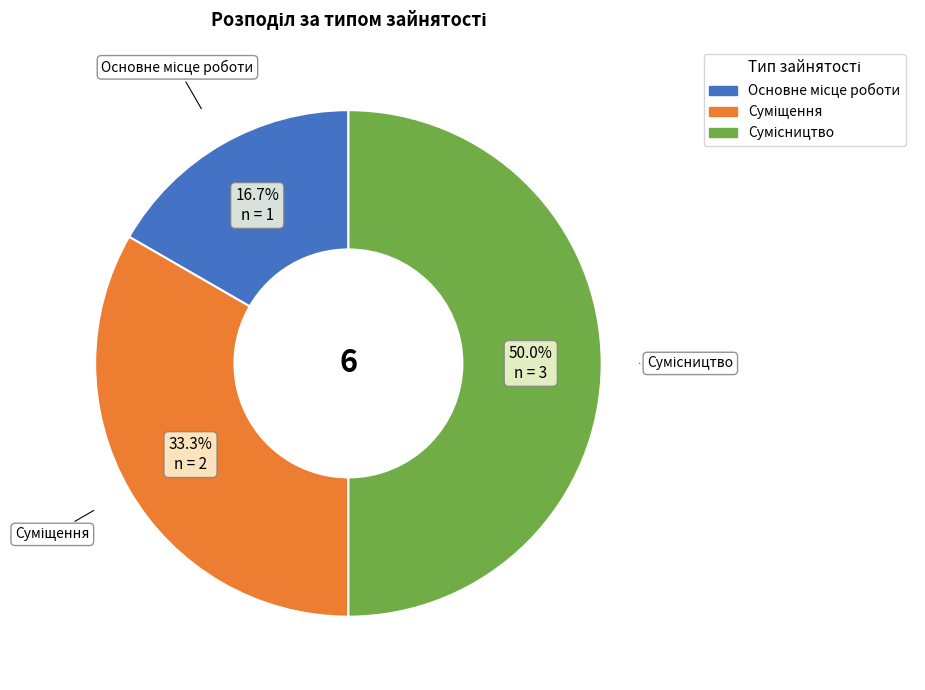

Count the number of slices in the pie.

3